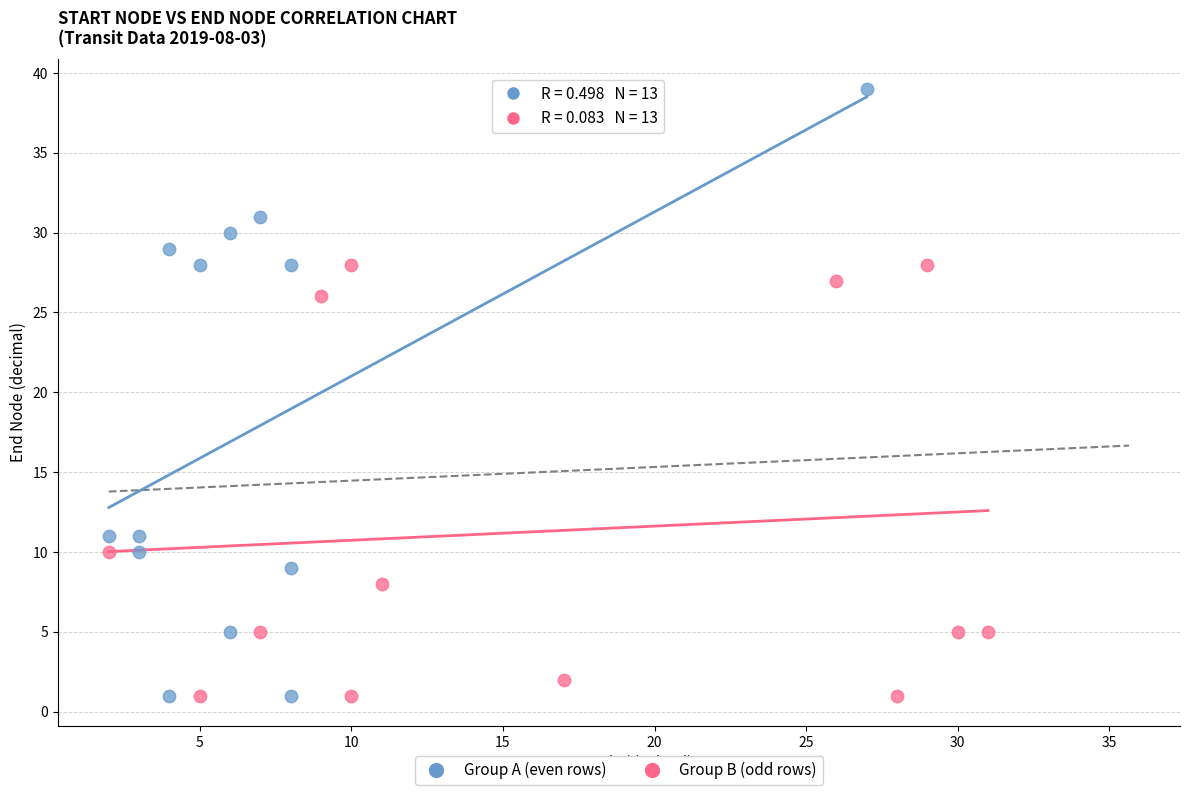

Which series has the largest Y range (max minus min)?

Group A (even rows)